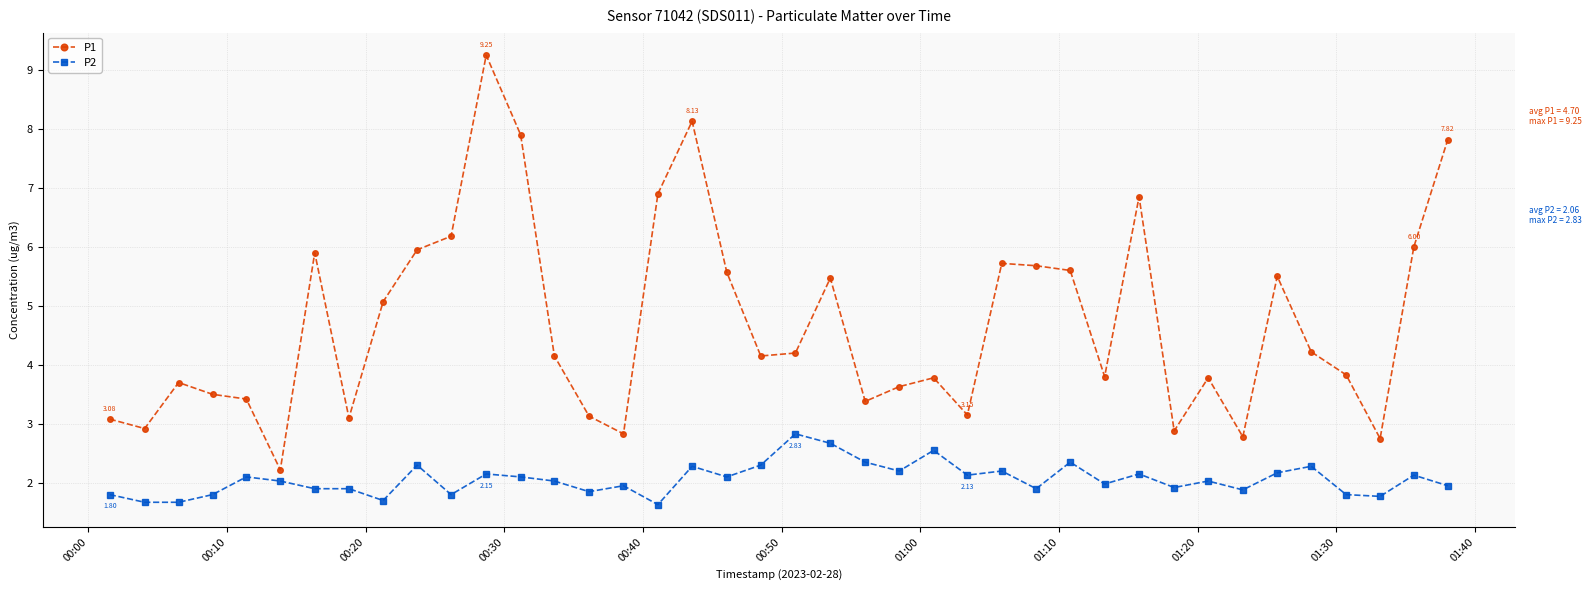

List the series in order of their peak value, lowest first.

P2, P1